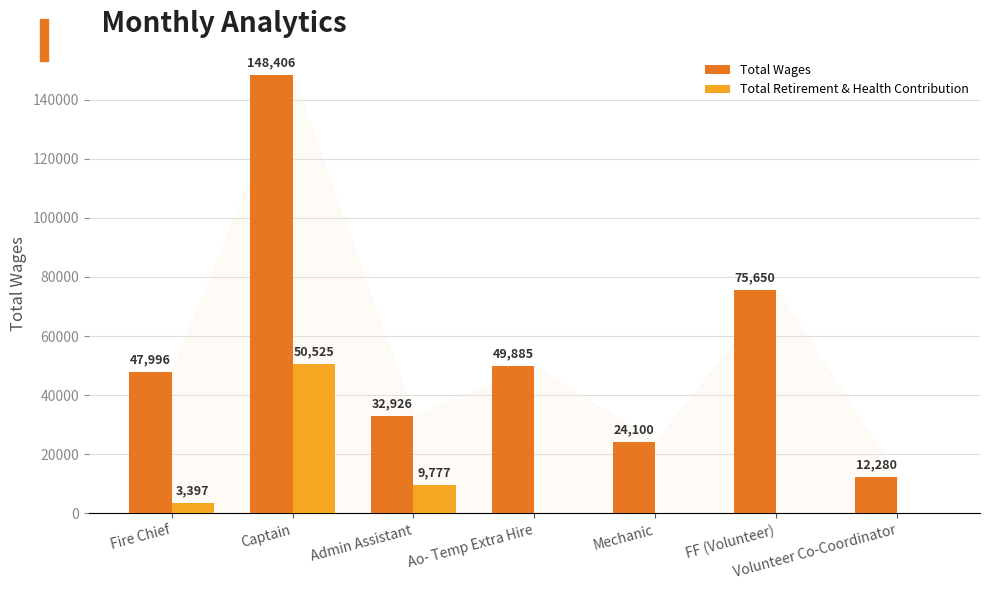

Reading left to right, extract all data points from this chart.

Total Wages: 47996	148406	32926	49885	24100	75650	12280
Total Retirement & Health Contribution: 3397	50525	9777	0	0	0	0